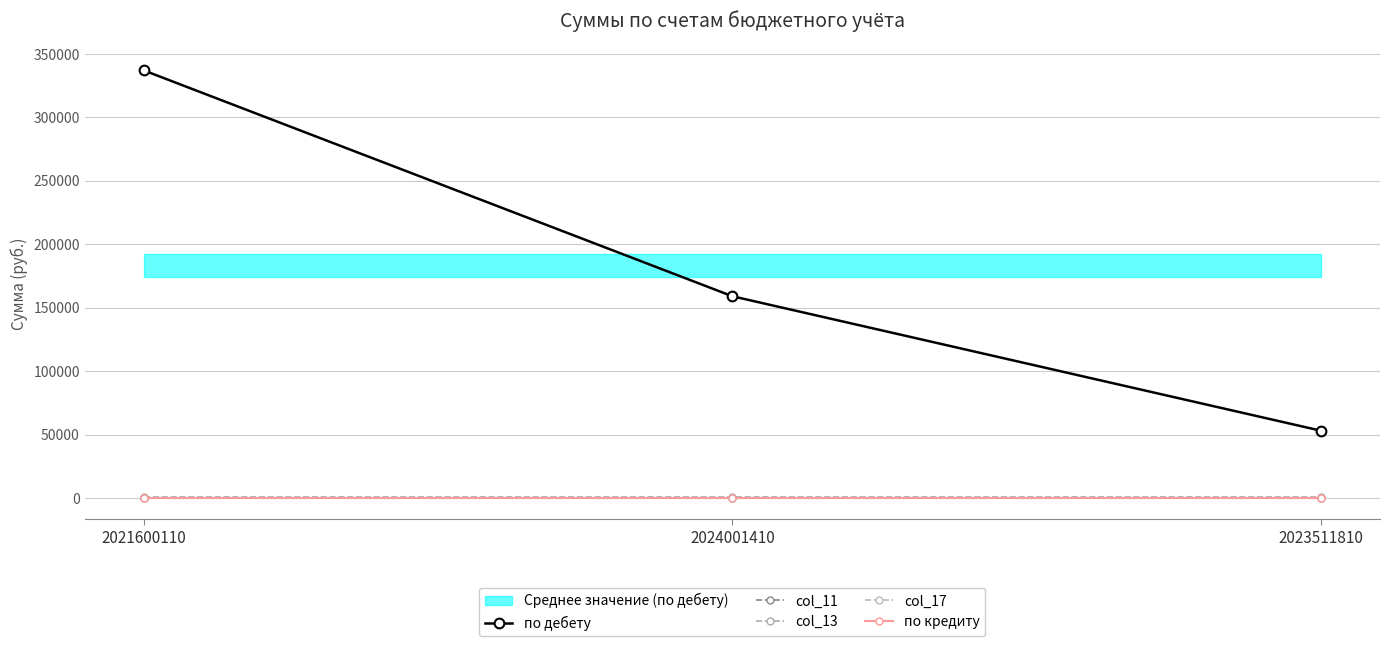

What is the approximate value of по дебету at 2024001410?

159052